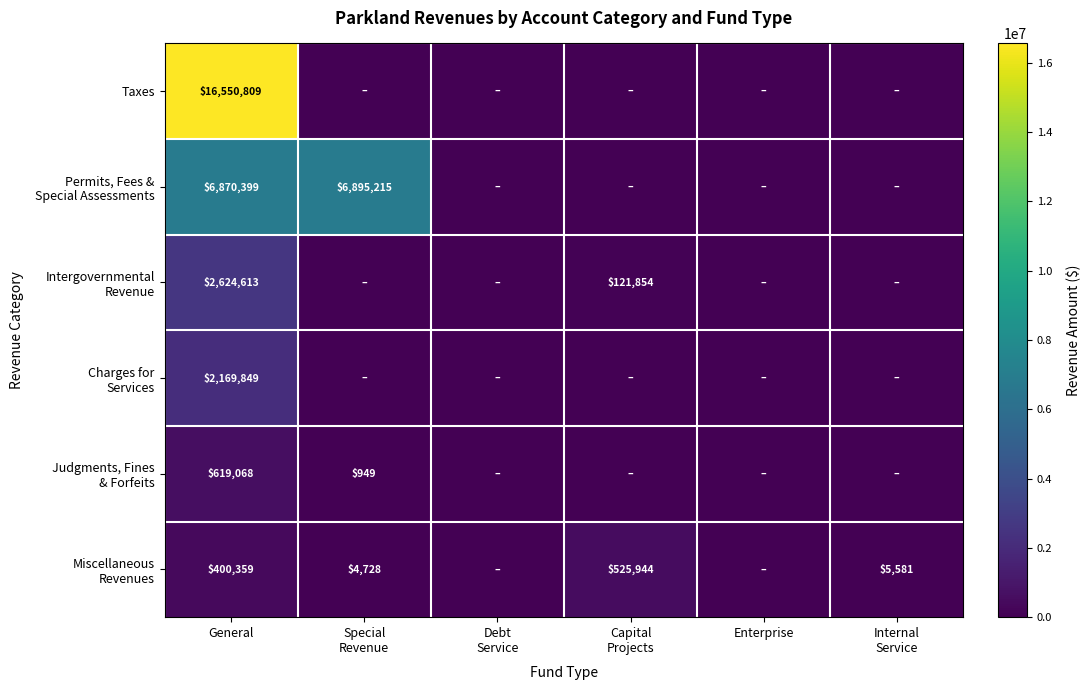

True or false: Taxes has a value of 16550809 at General.

True